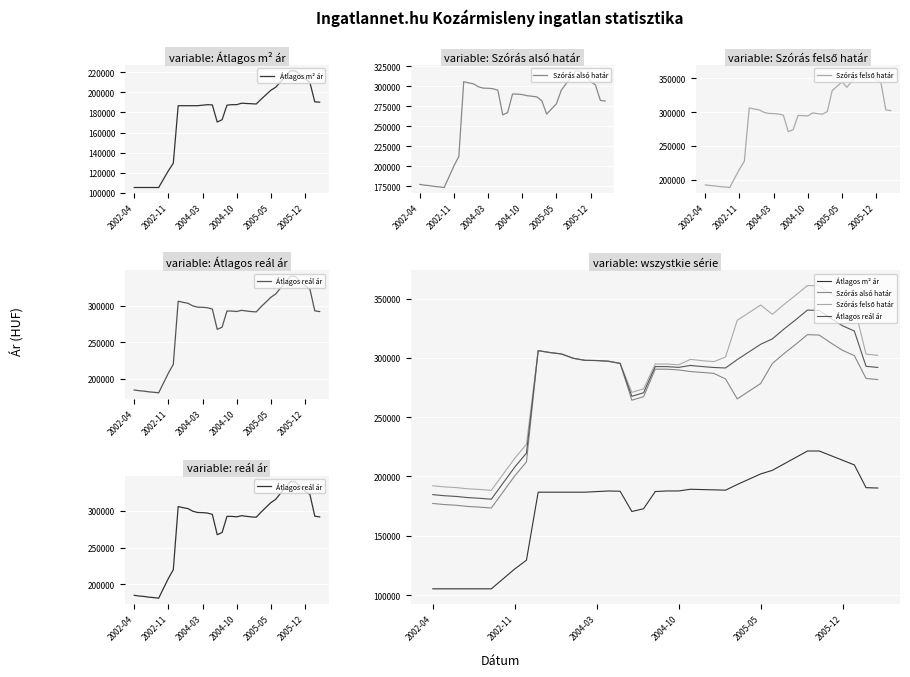

Which series changed the most between 12 and 28?

Szórás felső határ